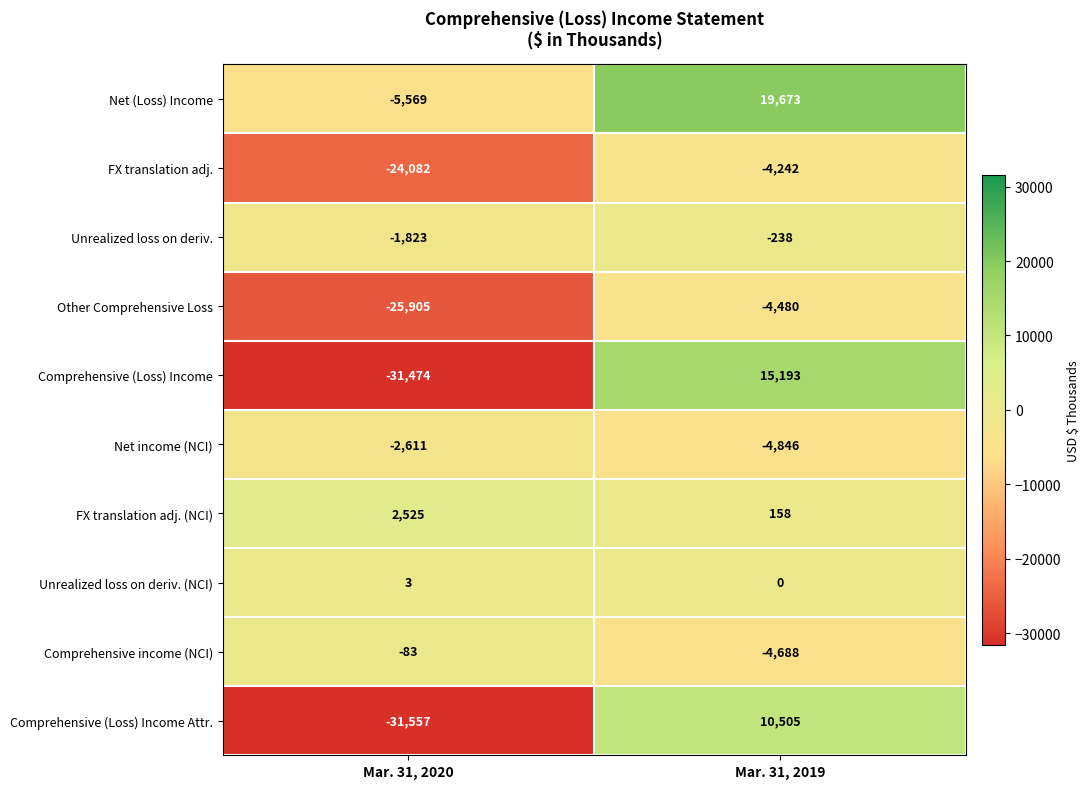

The FX translation adj. (NCI) series shows 2525 at Mar. 31, 2020. True or false?

True